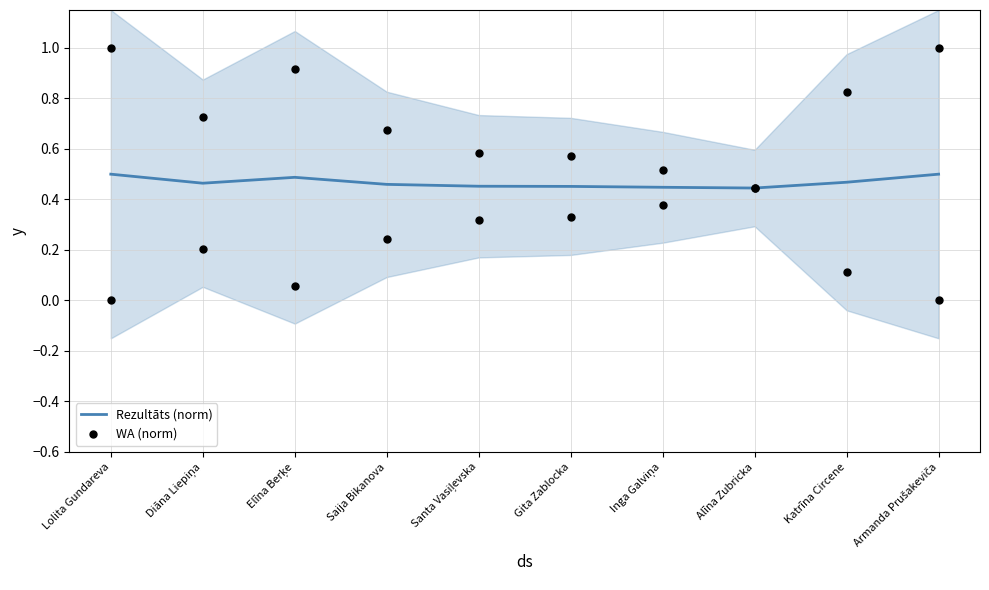

What are all the series names shown in the legend?

Rezultāts (norm), WA (norm)